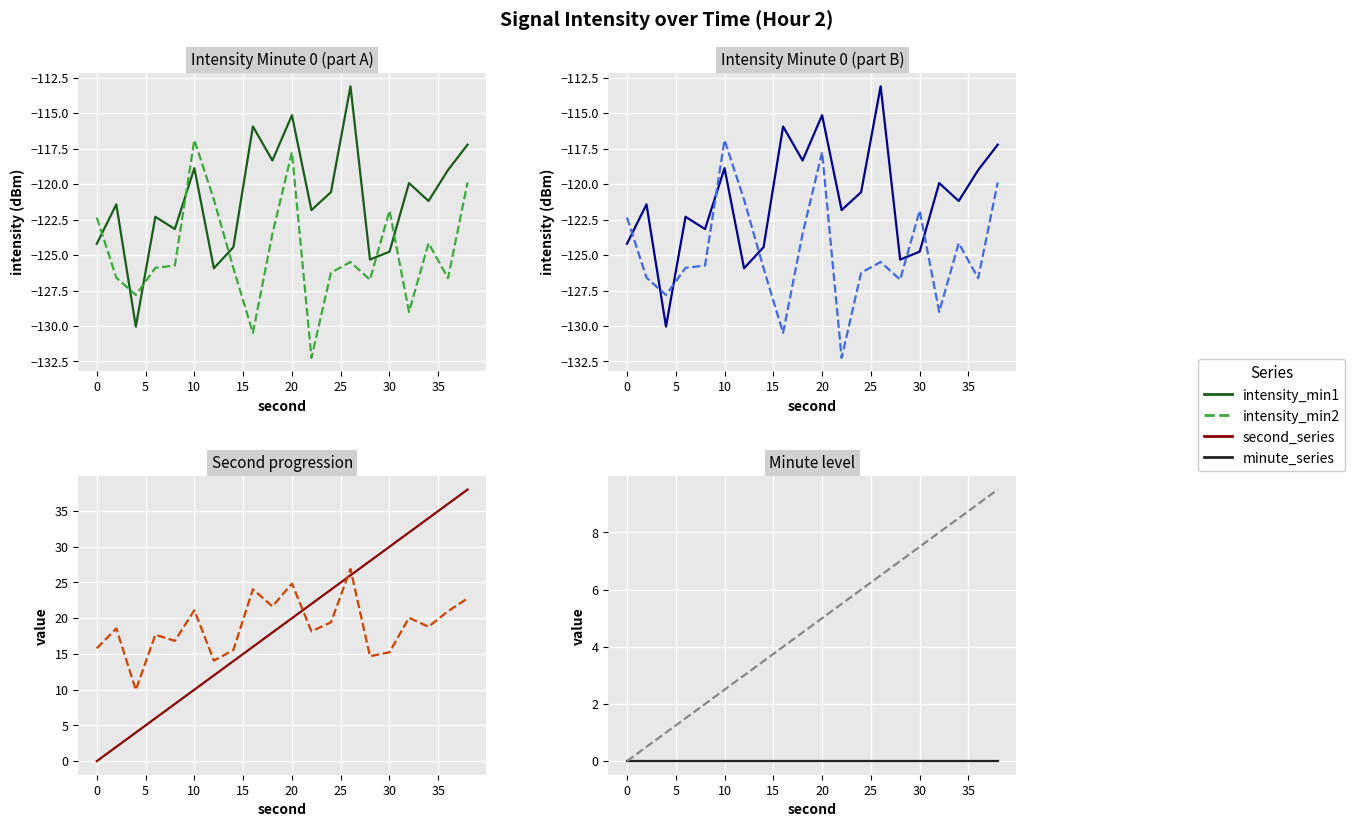

True or false: intensity_min1 has more than 2 points higher than both neighbors.

True